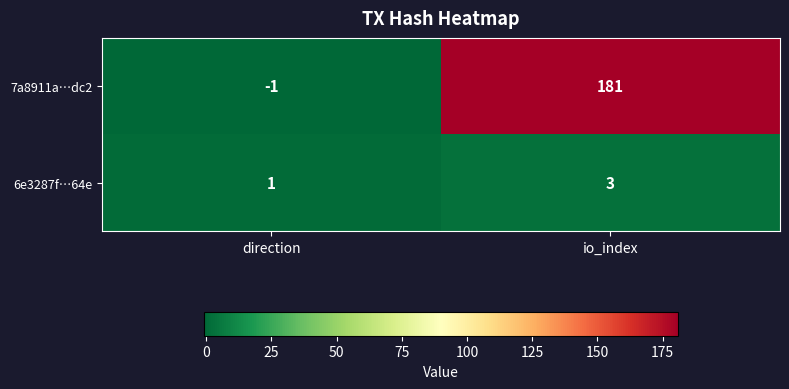

At direction, list the series in order from smallest to largest.

7a8911a…dc2, 6e3287f…64e